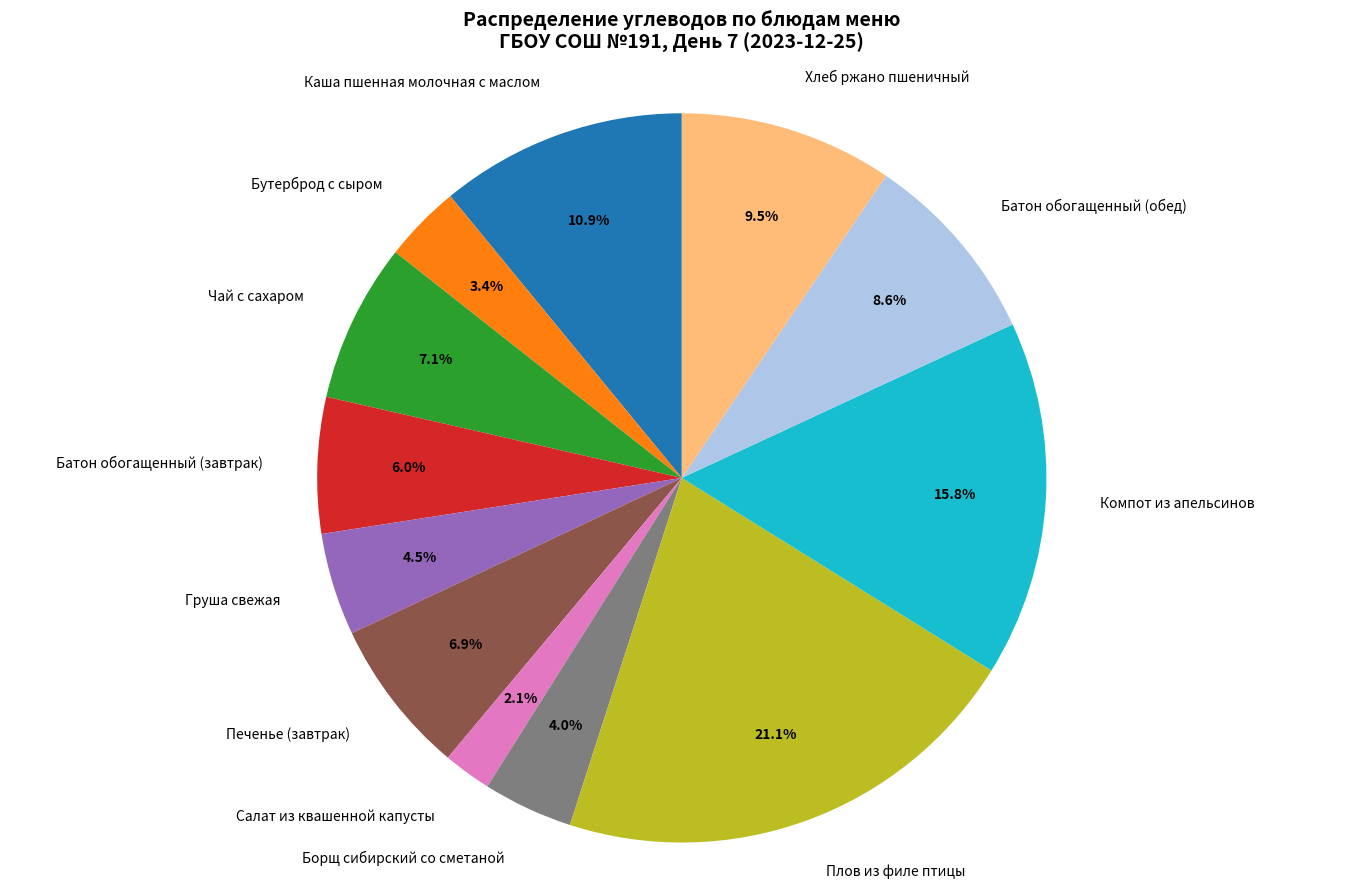

Which has a higher value, Печенье (завтрак) or Каша пшенная молочная с маслом?

Каша пшенная молочная с маслом